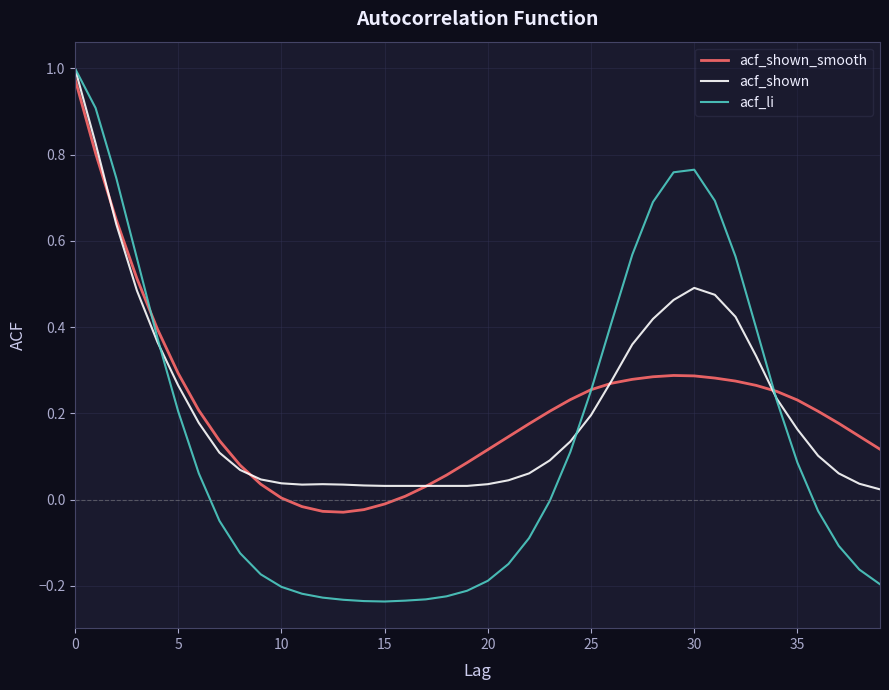

Which series has the largest range (max minus min)?

acf_li